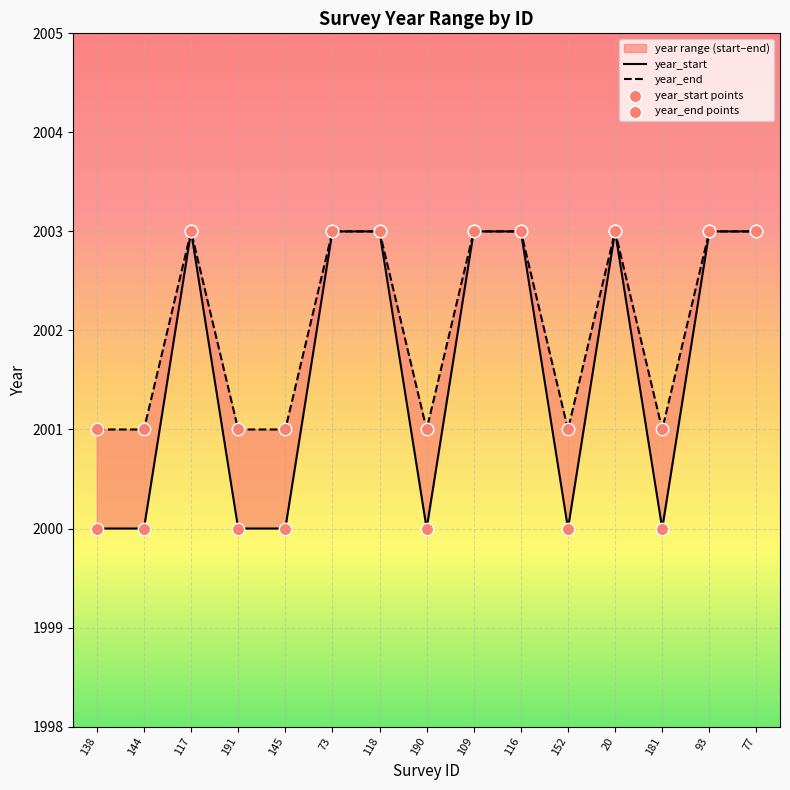

Which series has the widest spread of Y values?

year_start